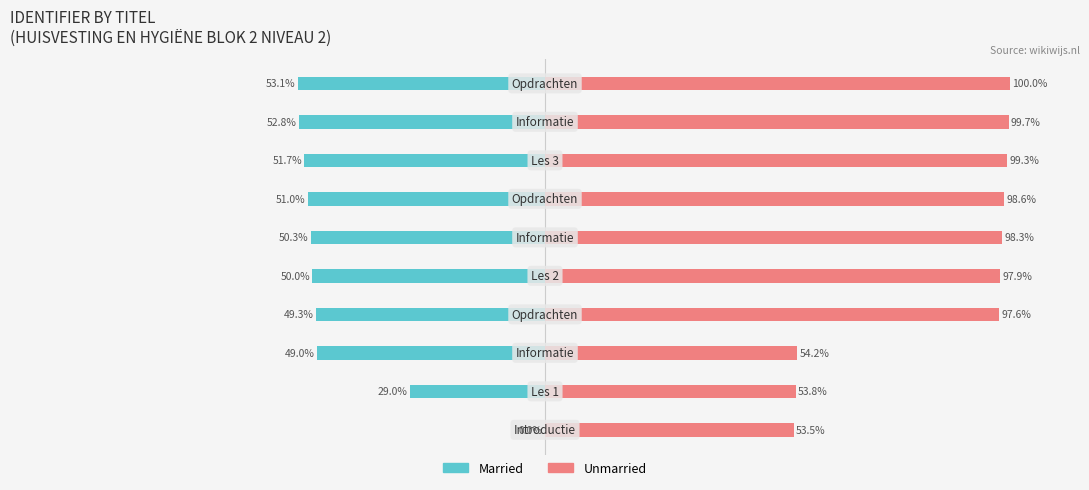

List the labels in order of Unmarried value, smallest first.

0, 1, 2, 3, 4, 5, 6, 7, 8, 9